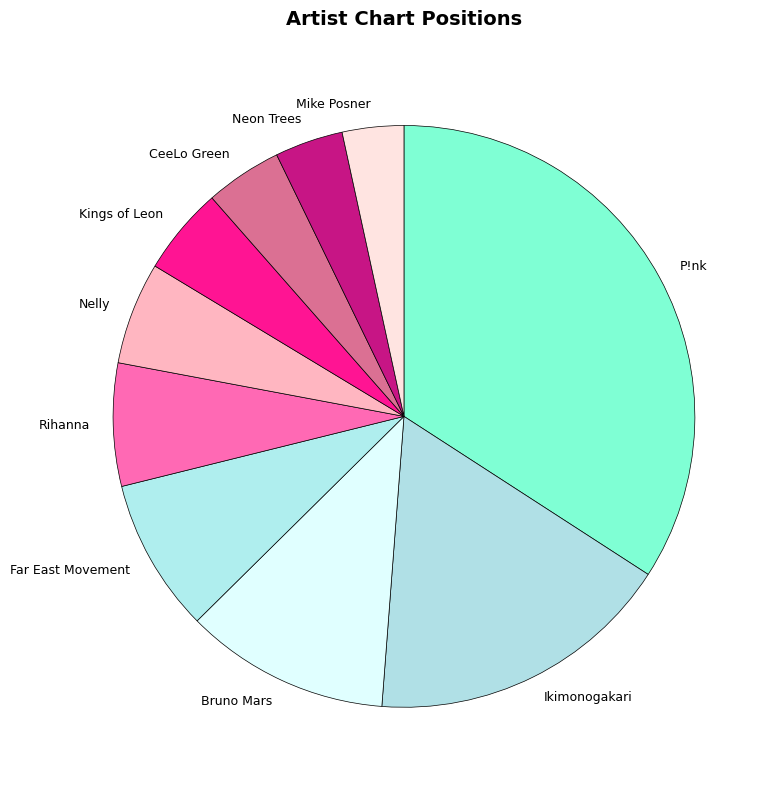

Is the sum of Bruno Mars and Far East Movement greater than half?

No